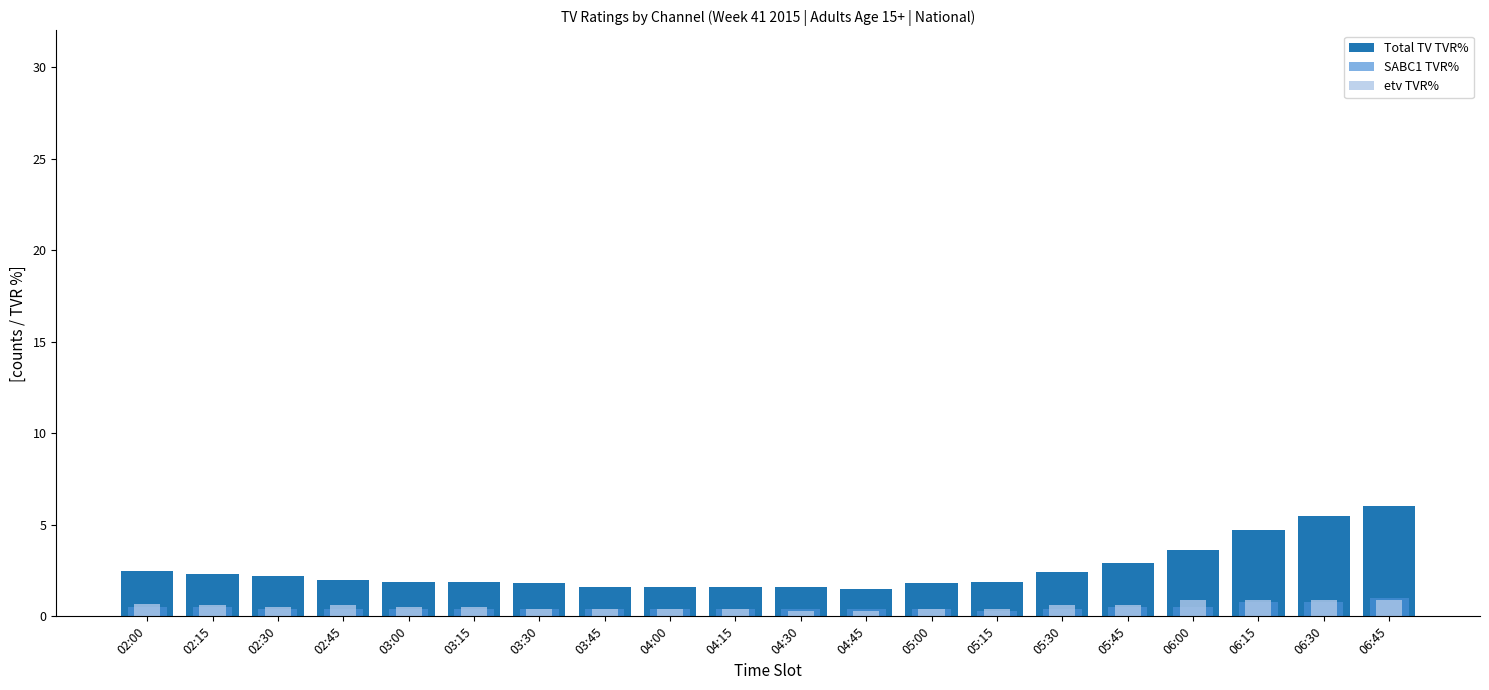

What is the label of the 6th bar from the left?

03:15